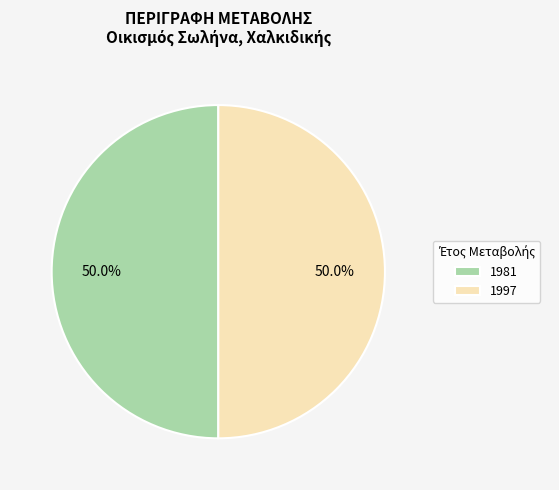

Approximately how many times larger is the value at 1981 compared to 1997?

1.0